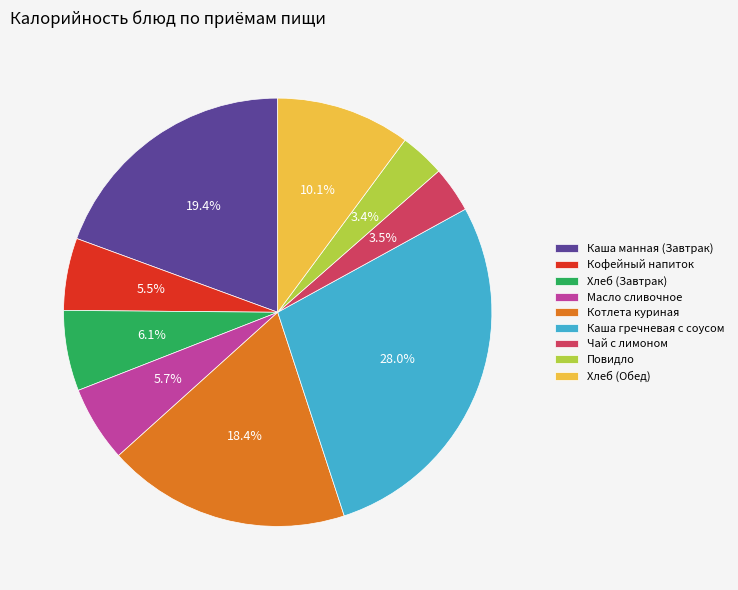

Is there any slice that represents more than half of the pie?

No